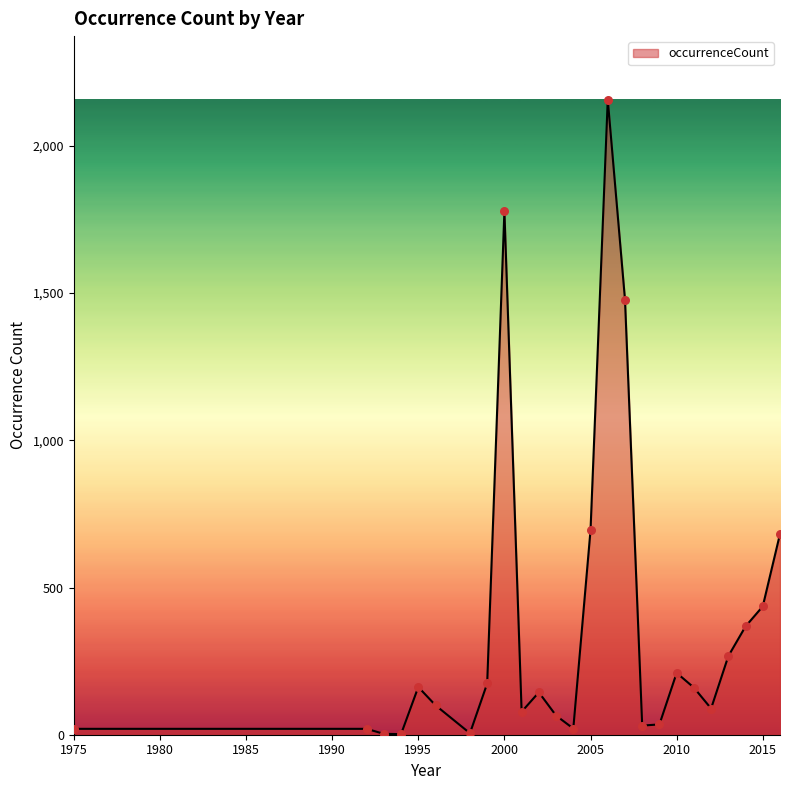

What is the greatest value displayed?

2157